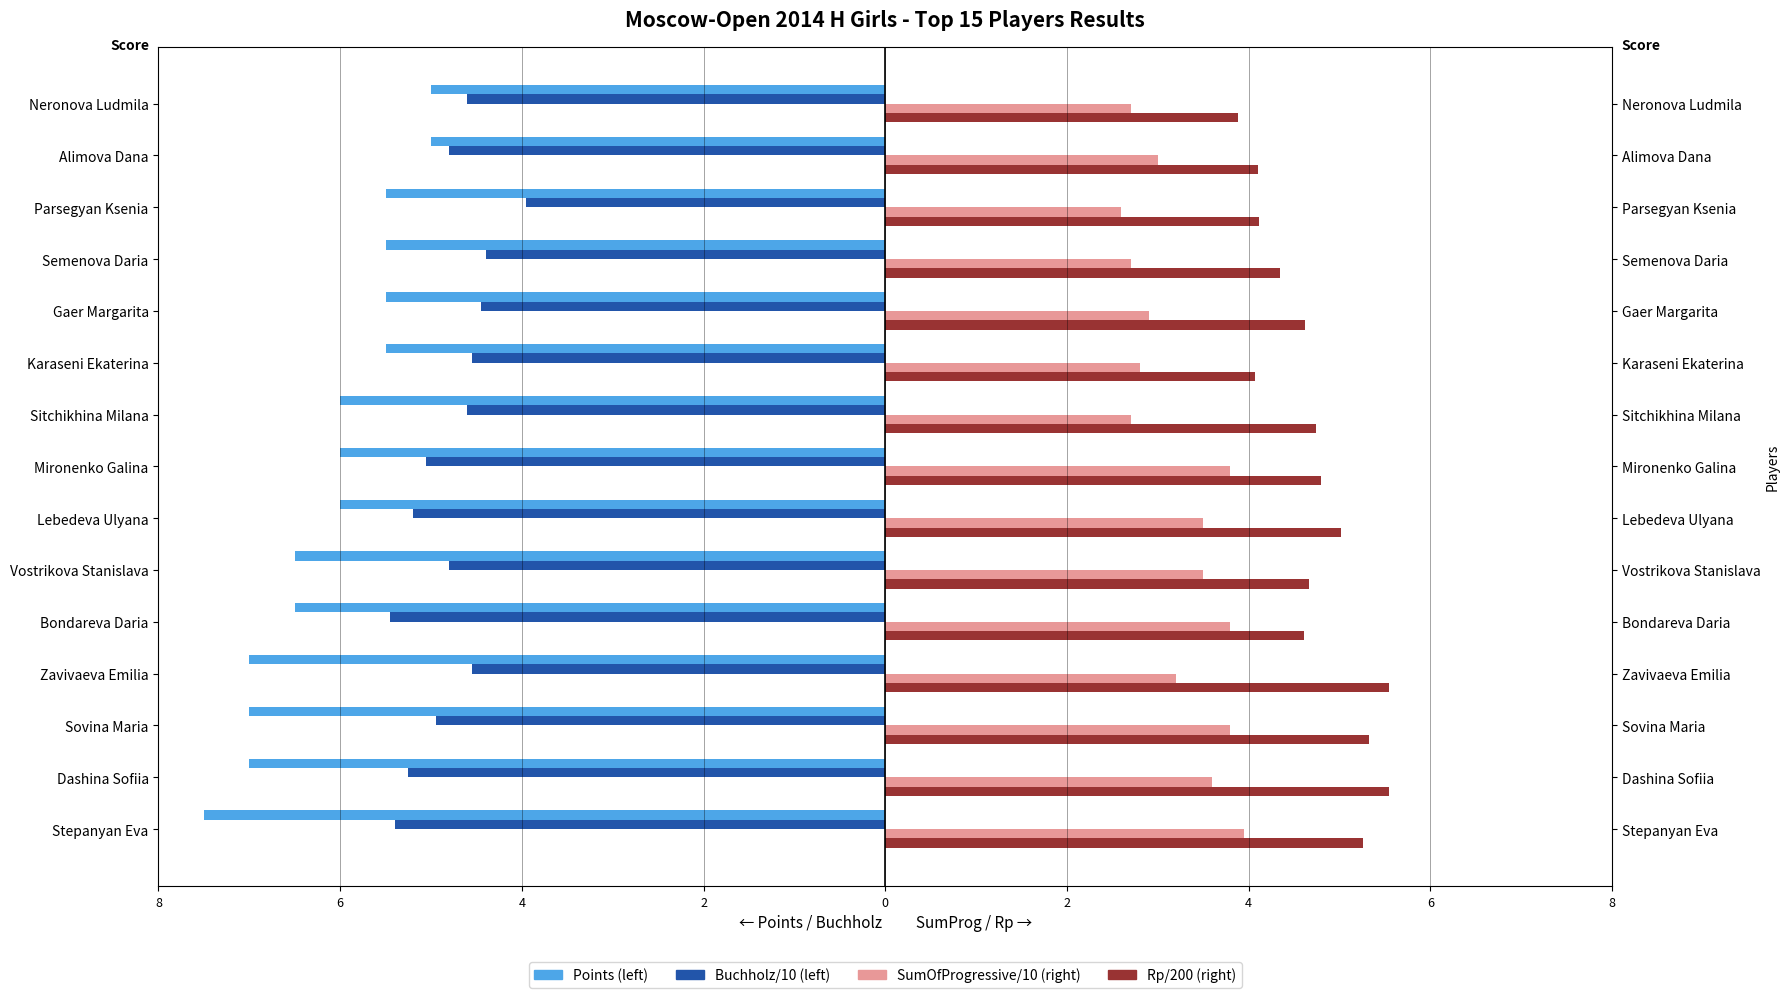

How many bars are there in each group?

4